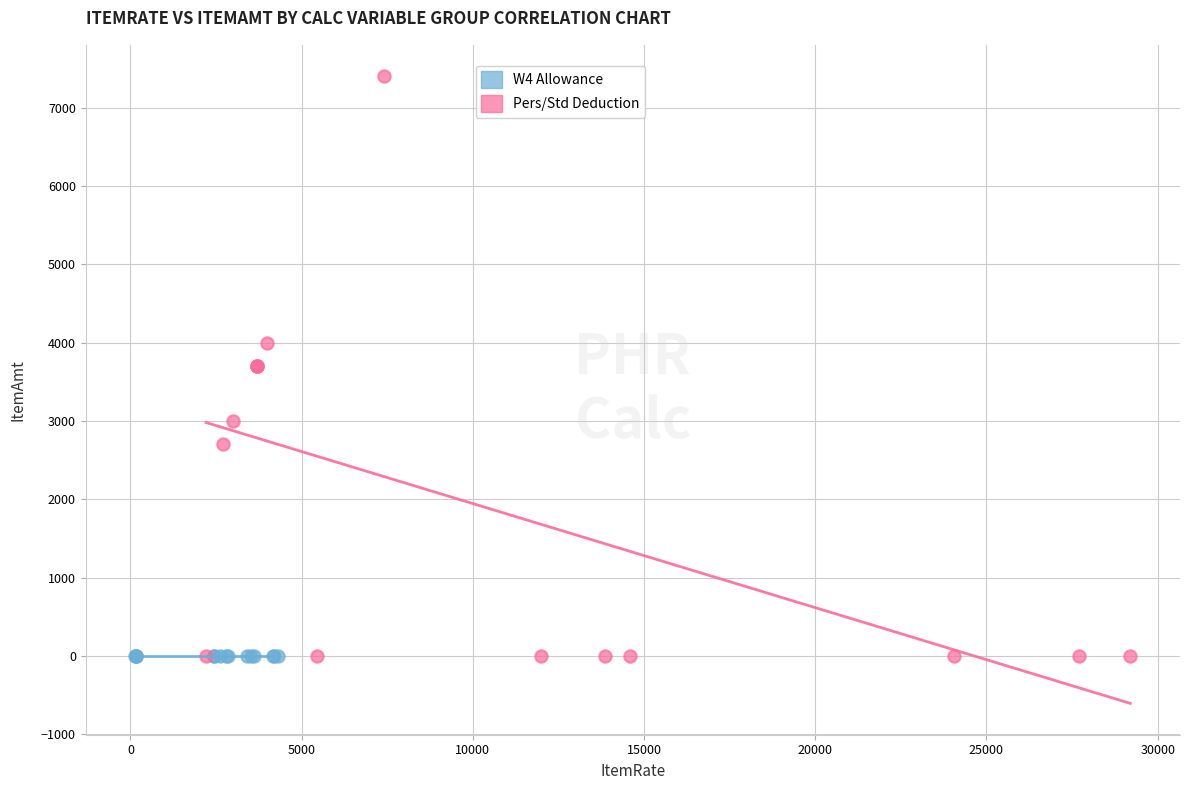

Which series reaches the maximum Y coordinate?

Pers/Std Deduction